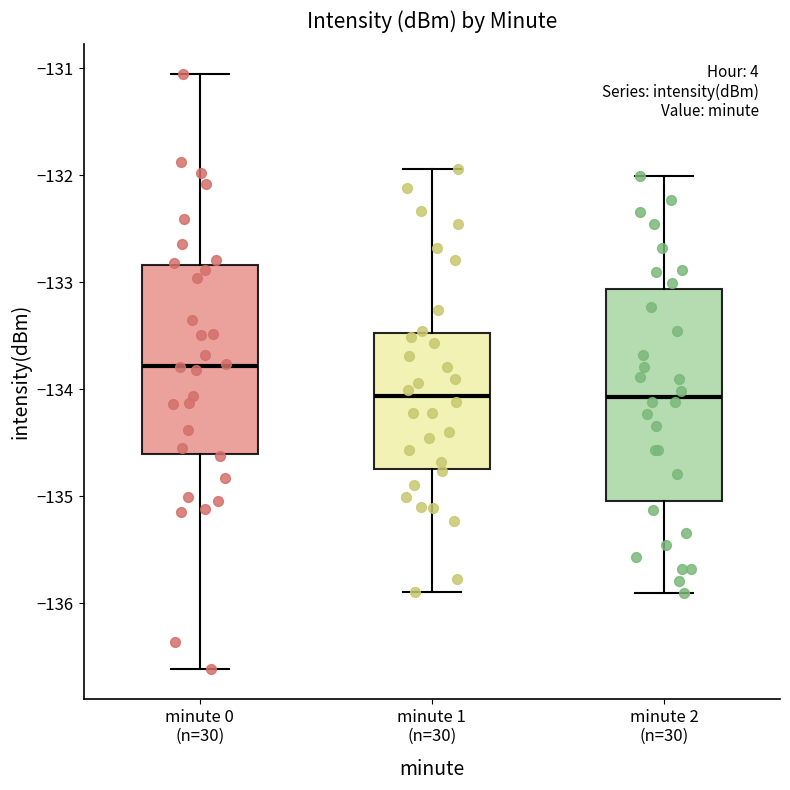

Comparing the boxes themselves (not the whiskers), which one is the tallest?

minute 2 (n=30)